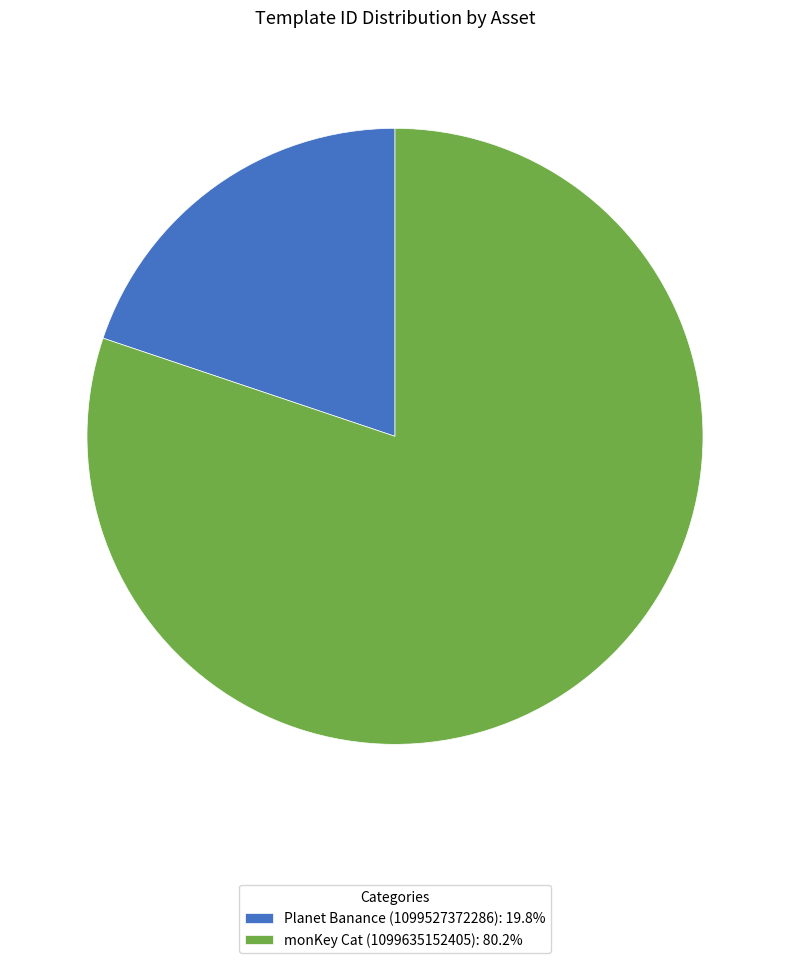

Which category has the smallest portion of the pie?

Planet Banance (1099527372286)